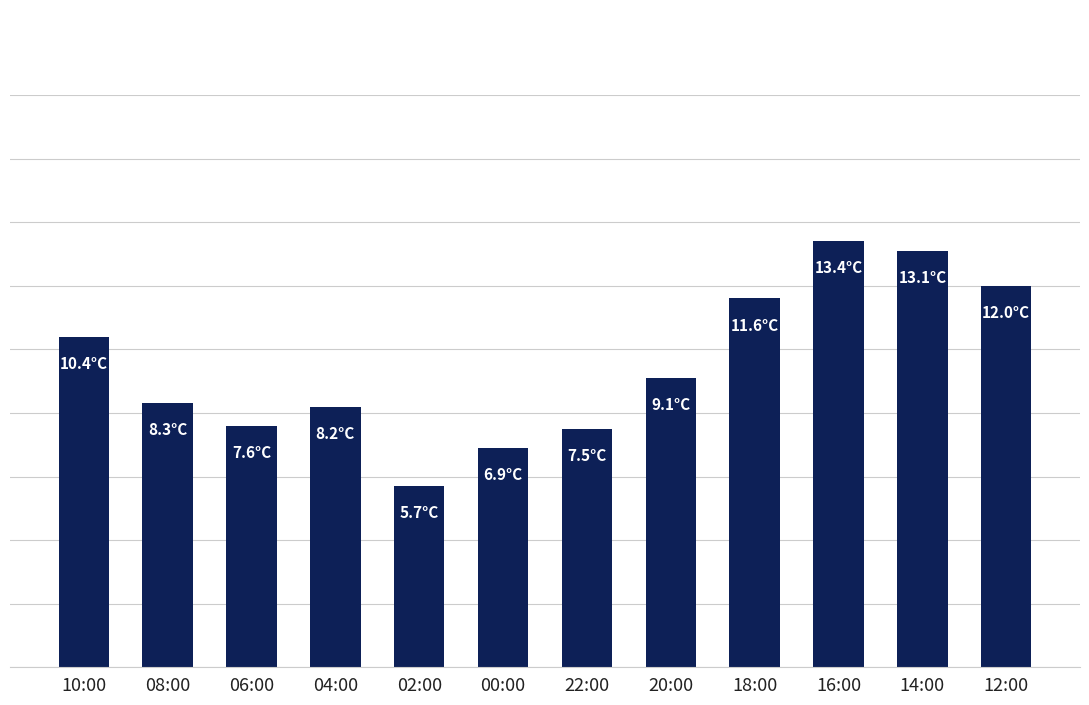

What is the label of the 7th bar from the right?

00:00